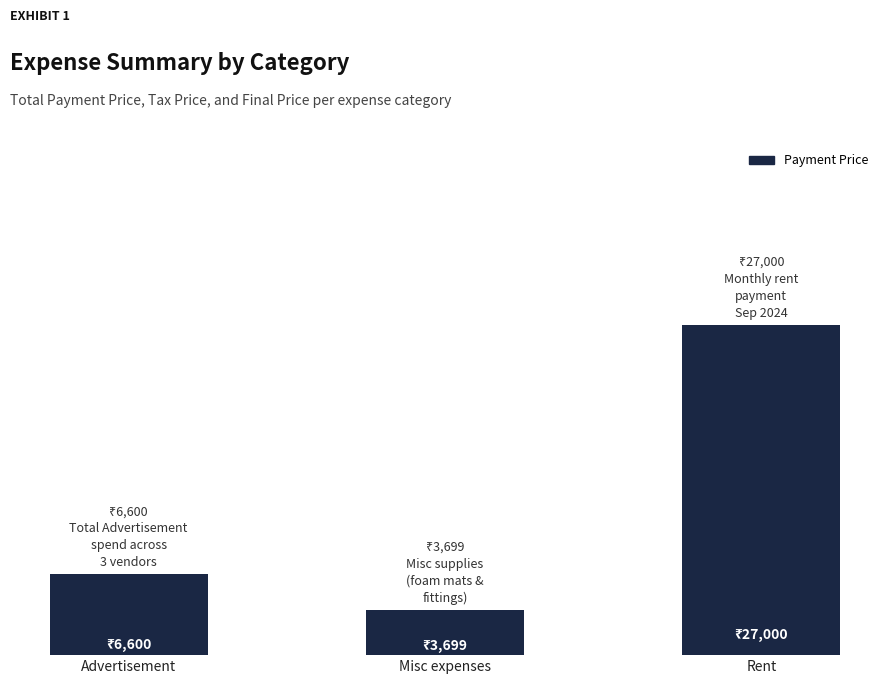

Rank the categories by value from lowest to highest.

Misc expenses, Advertisement, Rent